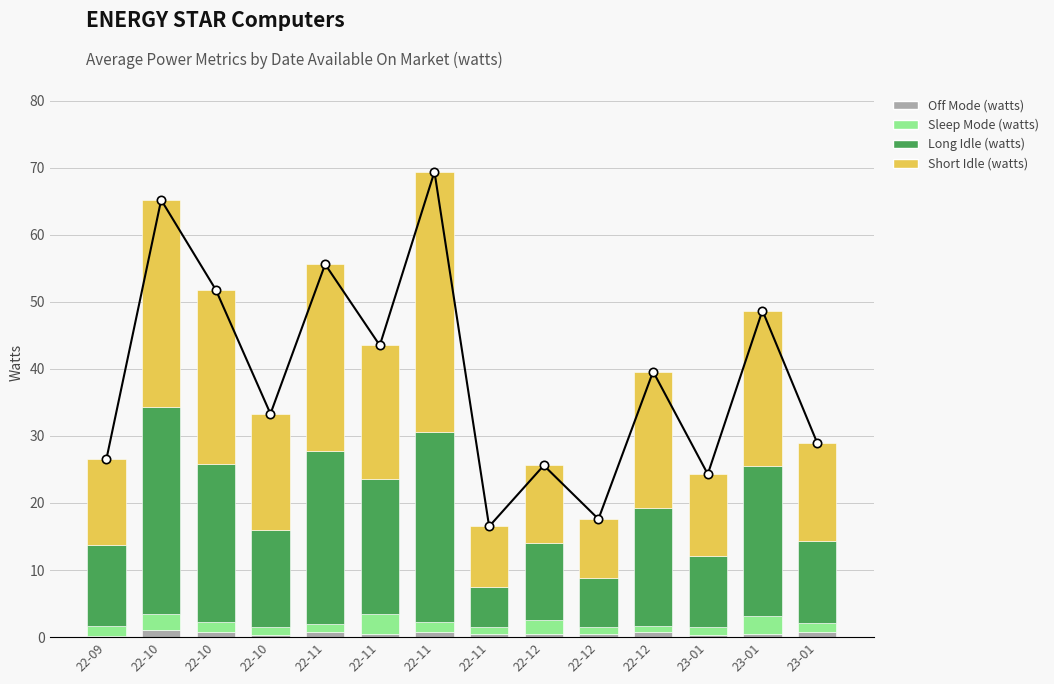

Reading left to right, transcribe all the data shown in this chart.

Off Mode (watts): 0.2	1.1	0.7	0.3	0.8	0.5	0.8	0.4	0.4	0.4	0.7	0.3	0.4	0.7
Sleep Mode (watts): 1.5	2.3	1.5	1.2	1.2	3.0	1.4	1.1	2.2	1.1	0.9	1.2	2.8	1.4
Long Idle (watts): 12.0	30.9	23.6	14.4	25.8	20.0	28.4	6.0	11.5	7.3	17.6	10.6	22.3	12.2
Short Idle (watts): 12.9	30.9	26.0	17.4	27.8	20.0	38.8	9.0	11.5	8.8	20.4	12.2	23.2	14.7